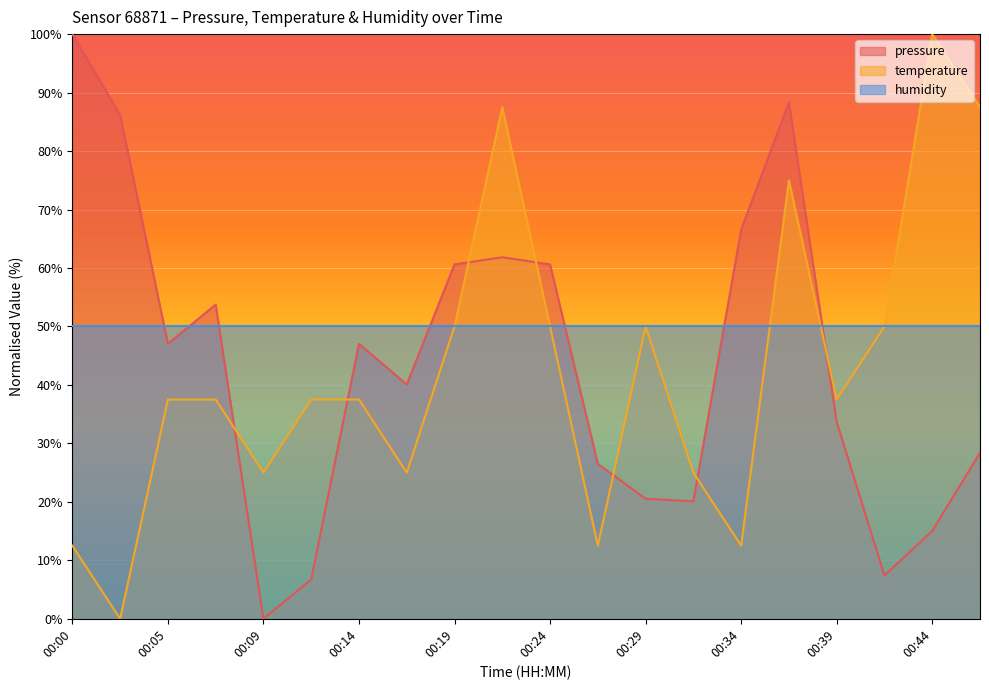

What is the average value of the temperature series?

42.5